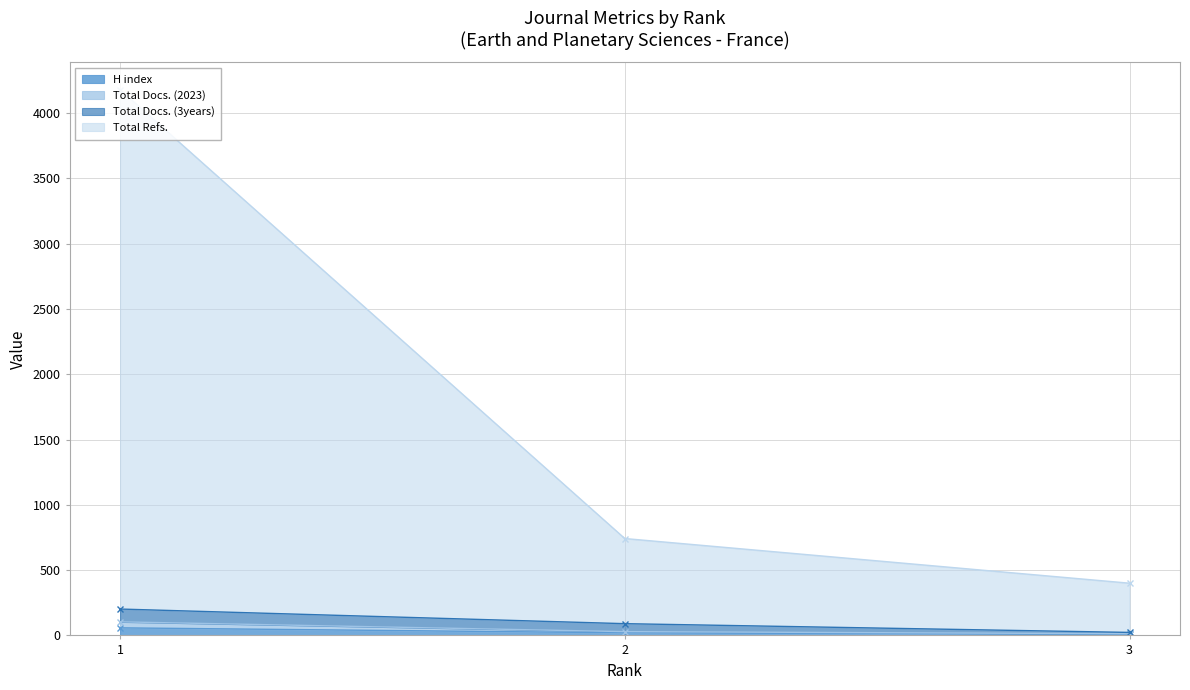

What is the value of the H index point at the 2nd from the left?

20